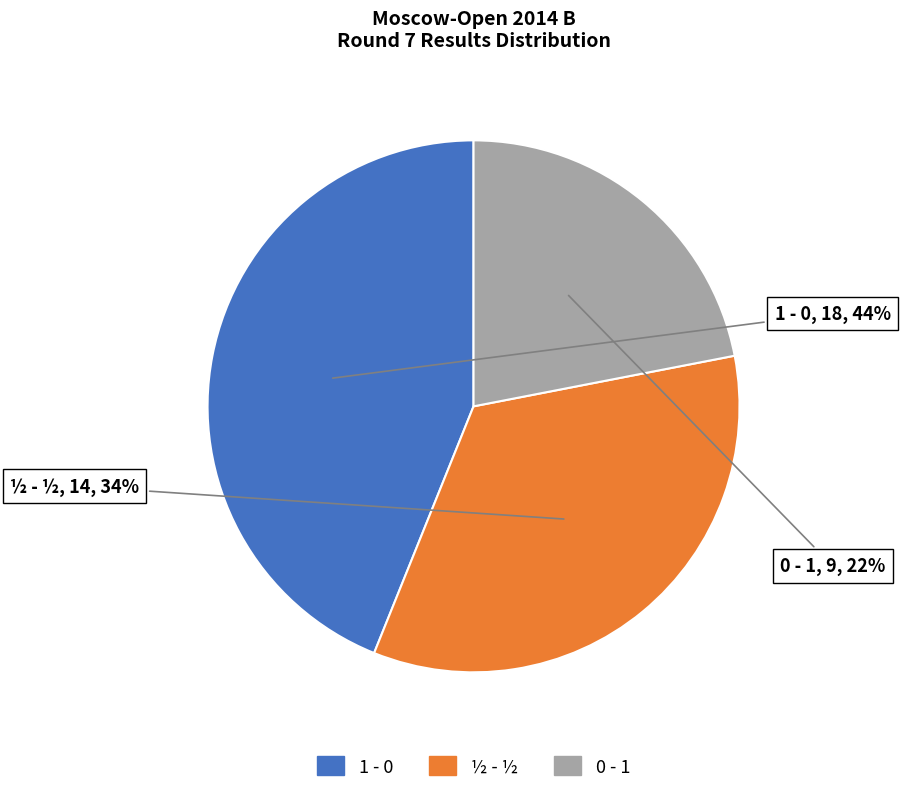

Which category has the biggest portion of the pie?

1 - 0